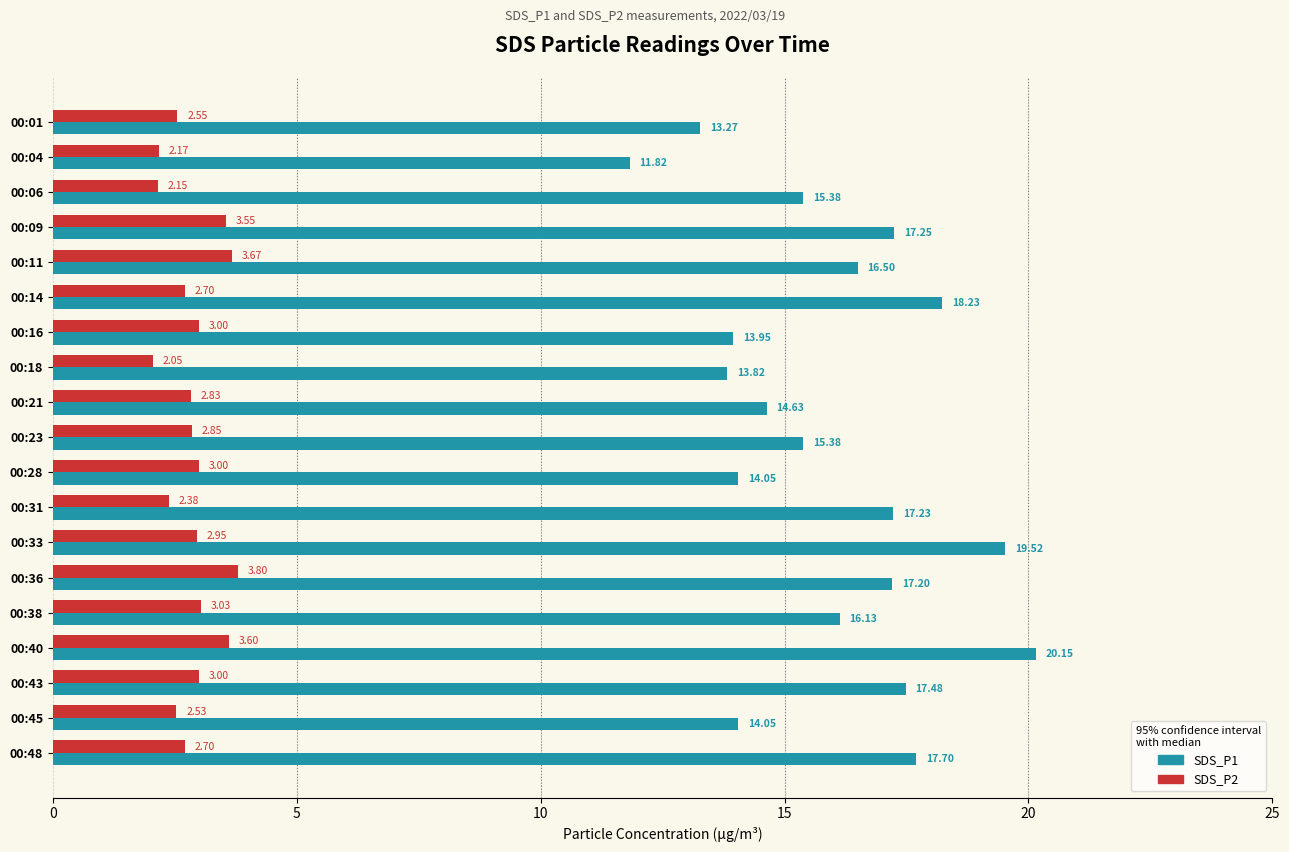

At which category is the sum across all series the highest?

00:40